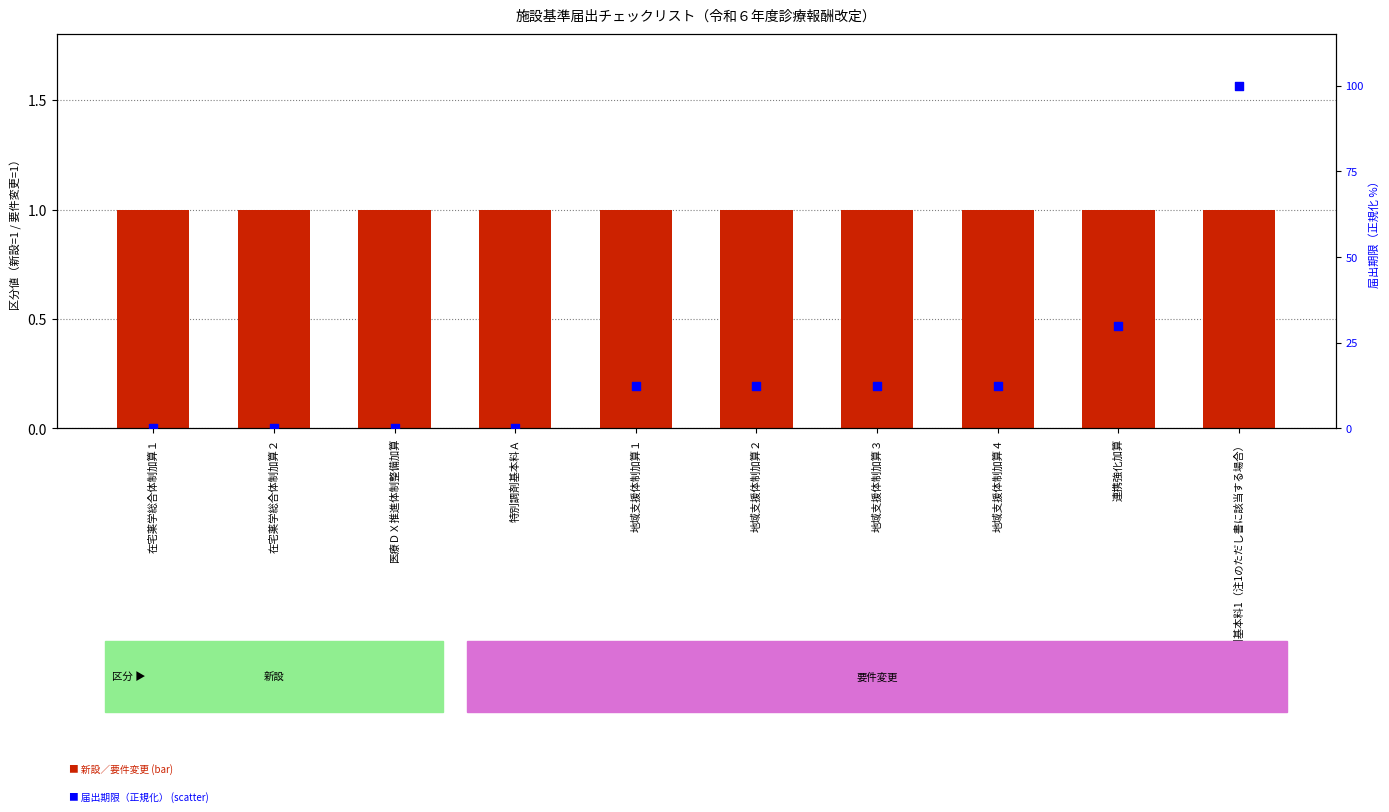

What is the ratio of the value at 調剤基本料1（注1のただし書に該当する場合） to the value at 地域支援体制加算４?

8.0